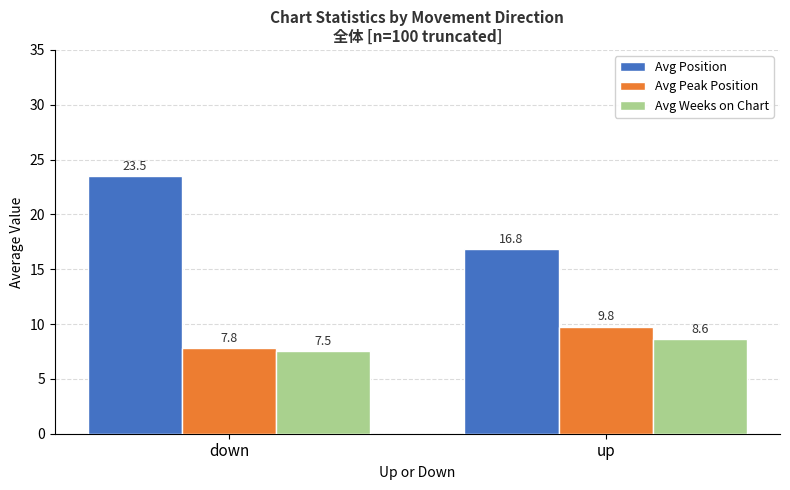

What is the difference between the Avg Peak Position values at down and up?

2.0